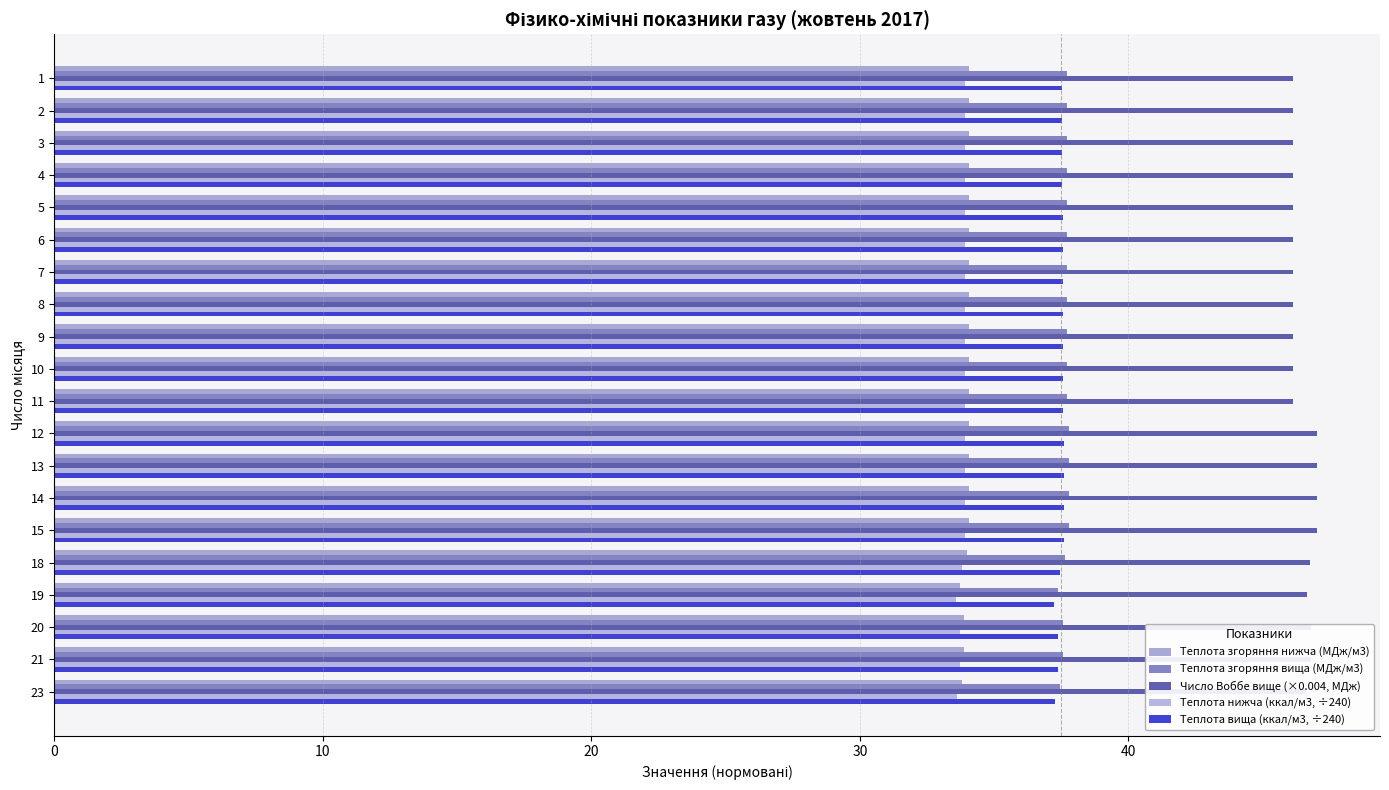

Is the value of Теплота згоряння вища (МДж/м3) at 11 greater than the value of Теплота вища (ккал/м3, ÷240) at 11?

Yes